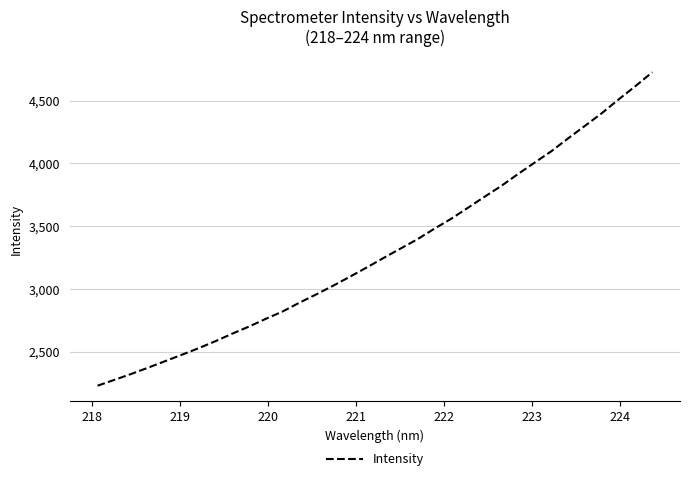

What is the greatest value displayed?

4725.9